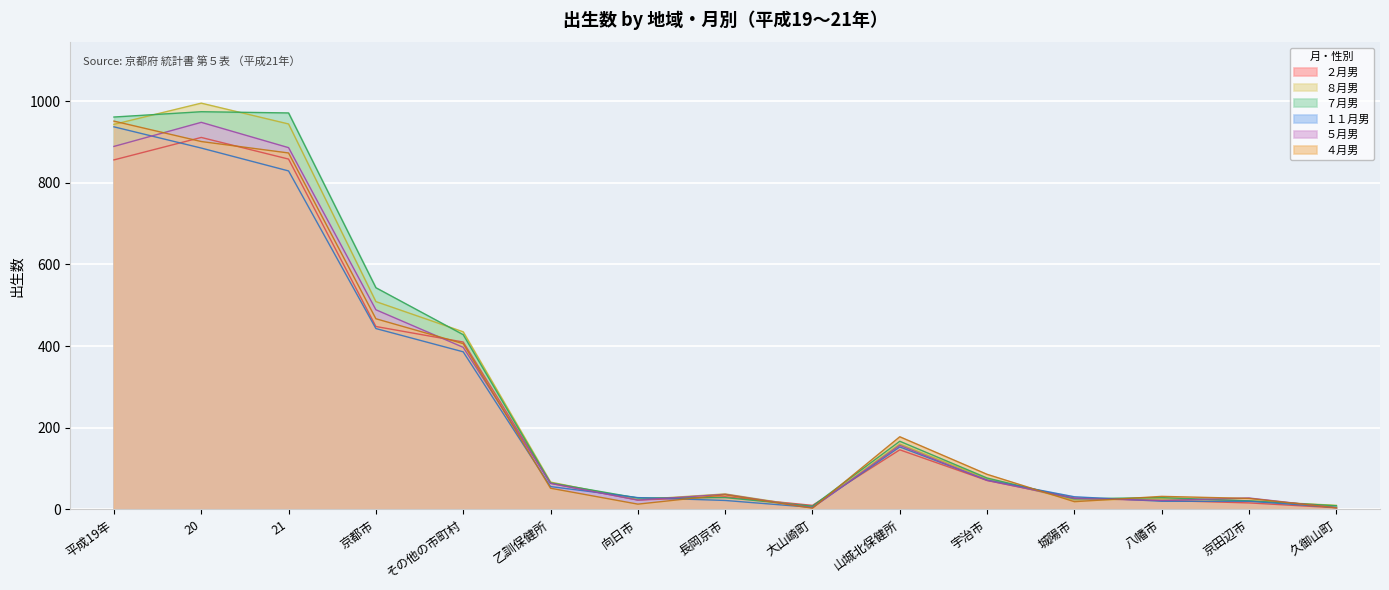

Is the value of ８月男 at 京都市 greater than the value of ２月男 at 山城北保健所?

Yes